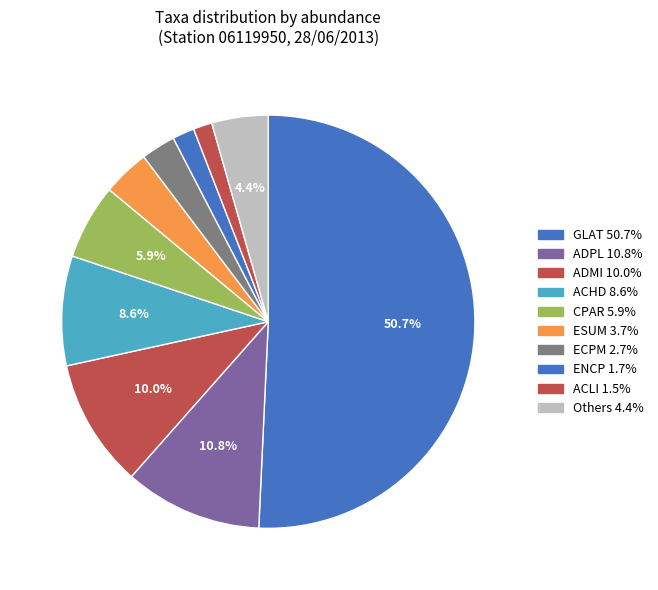

Which category has the biggest portion of the pie?

GLAT